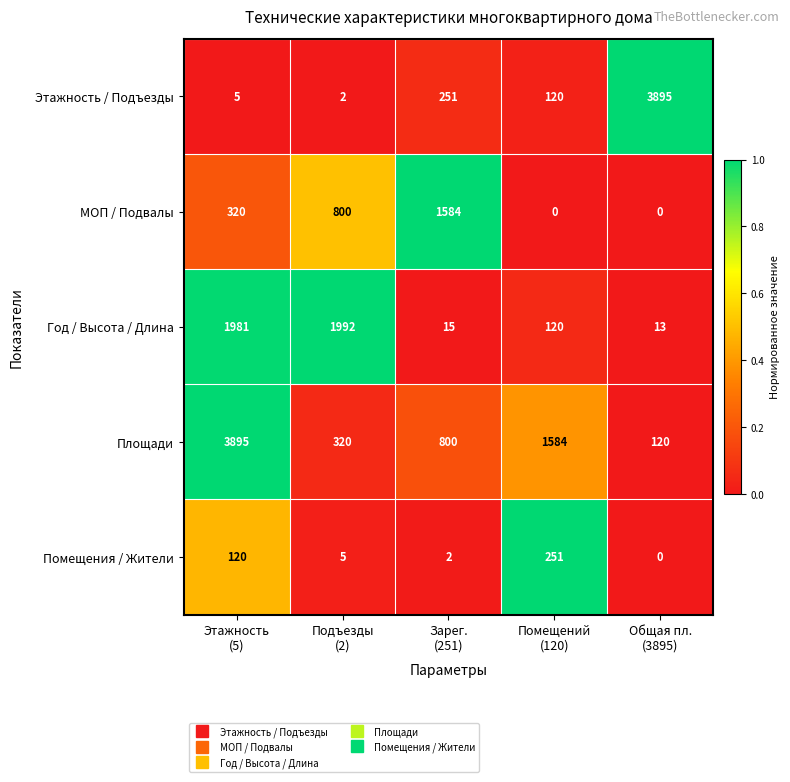

What is the maximum value for Год / Высота / Длина?

1992